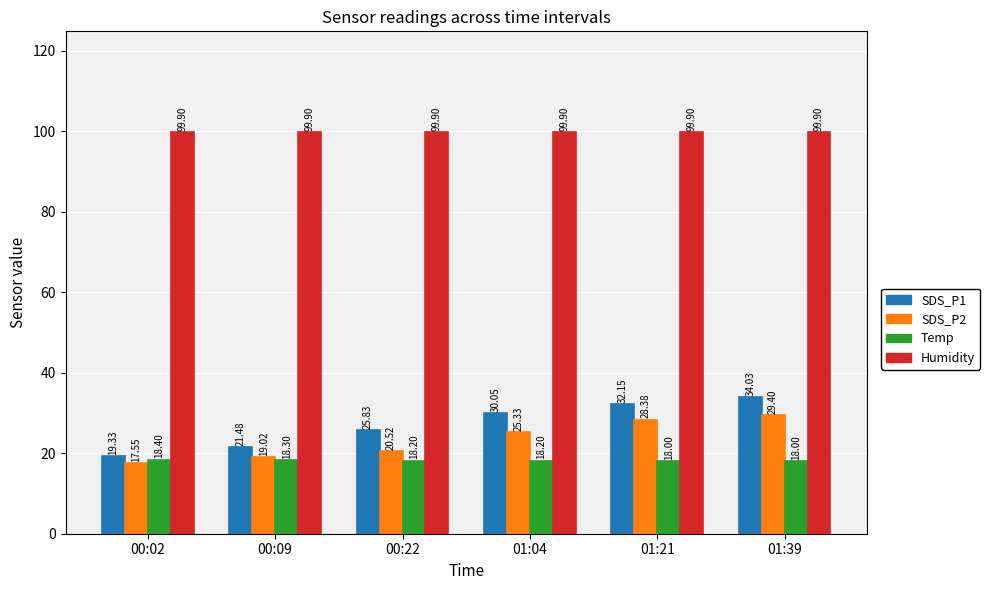

What is the difference between the Temp values at 01:04 and 00:02?

0.2